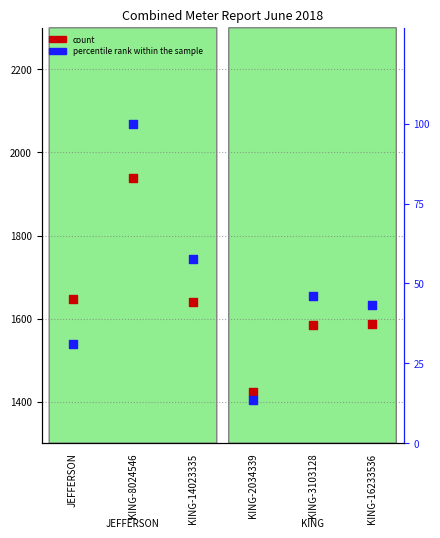

Which series reaches the minimum Y coordinate?

percentile rank within the sample